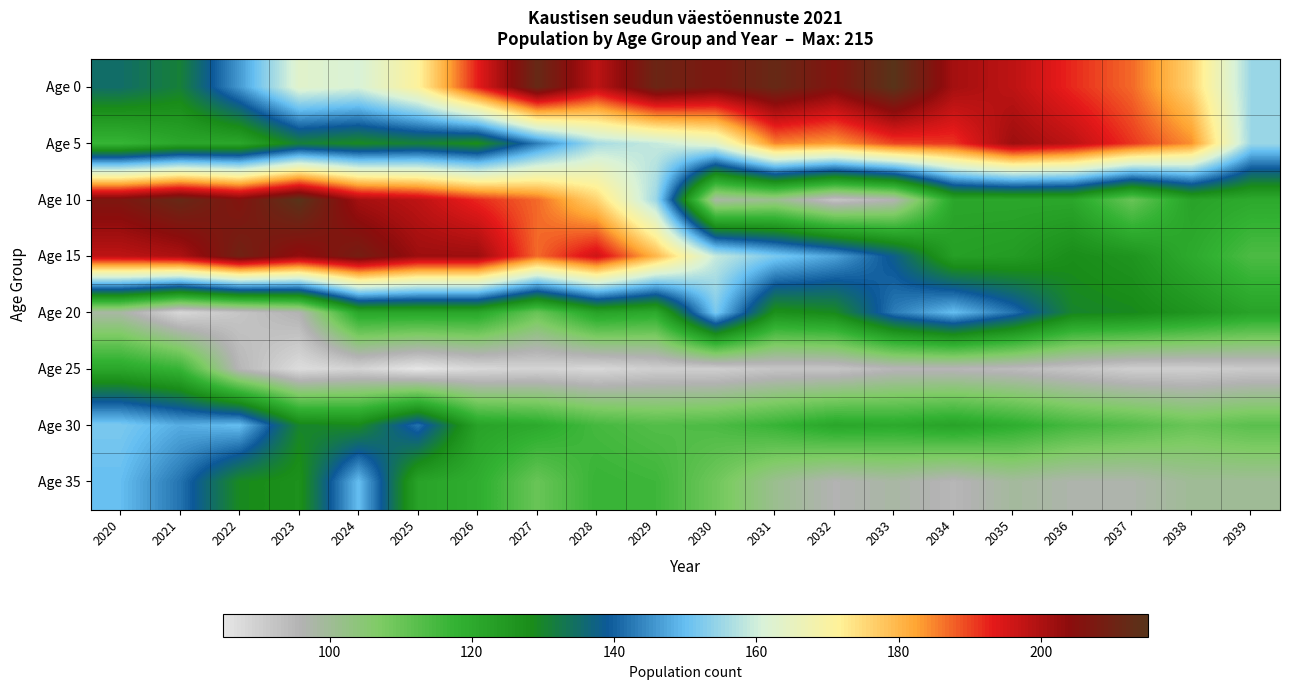

At how many categories does at least one series exceed 117?

20